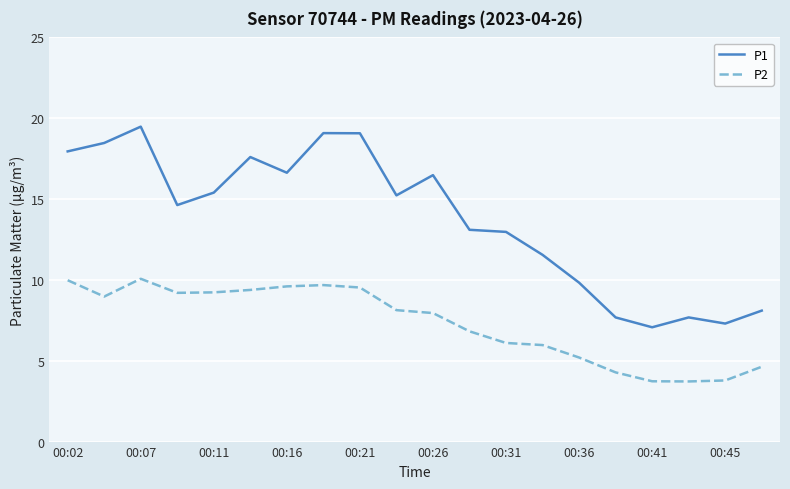

What is the difference between the maximum and minimum values in the P1 series?

12.4